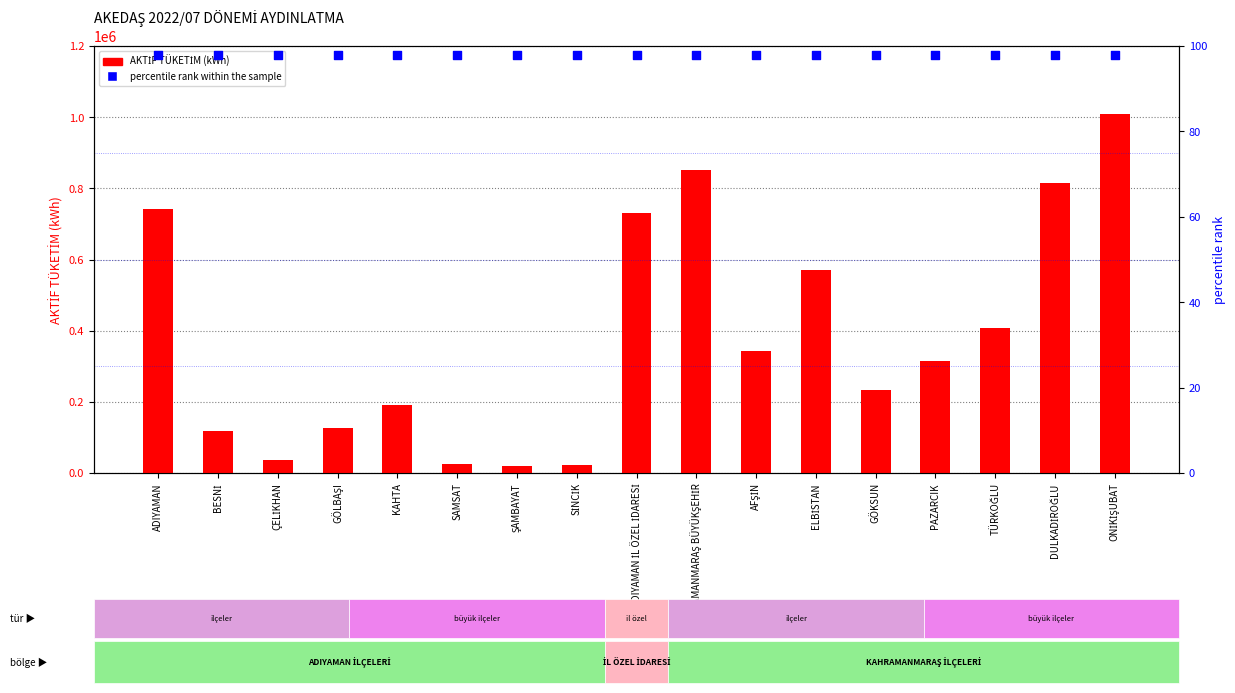

At how many categories does at least one series exceed 494688?

6